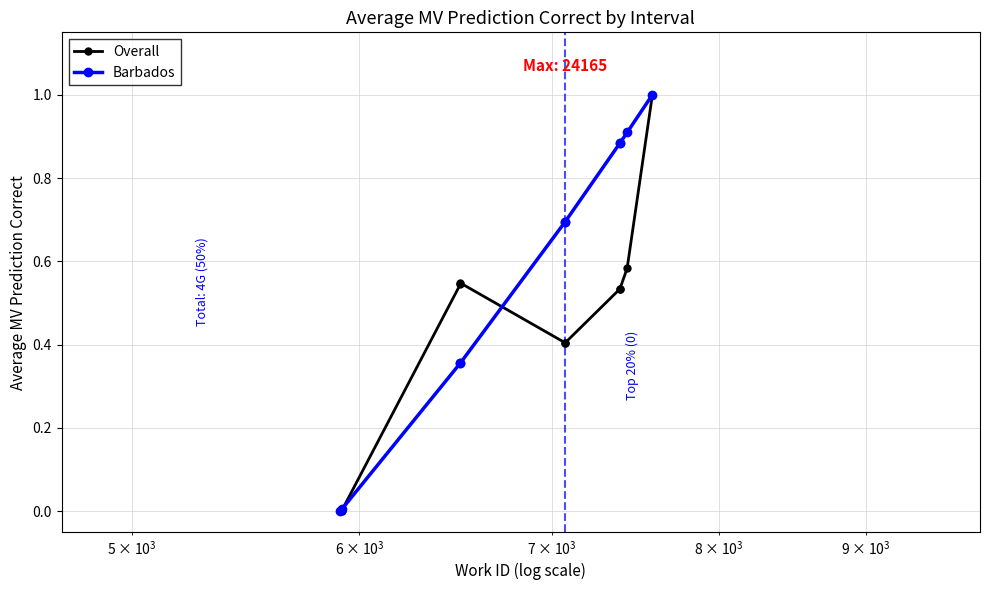

How many times do Barbados and Overall cross each other?

2